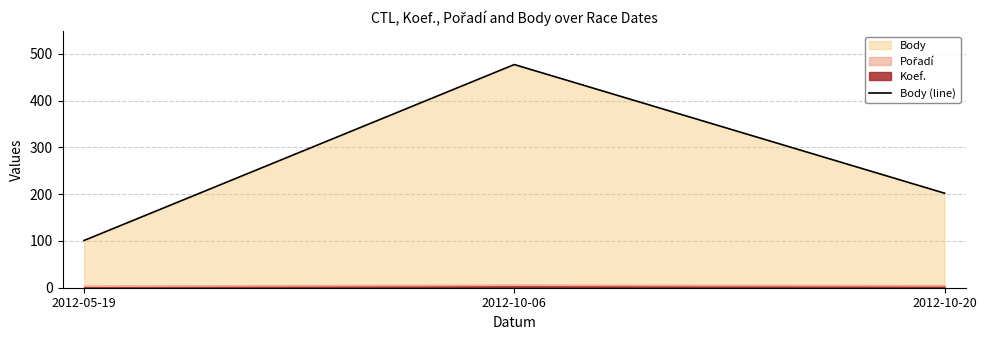

List the labels in order of value, smallest first.

2012-05-19, 2012-10-20, 2012-10-06